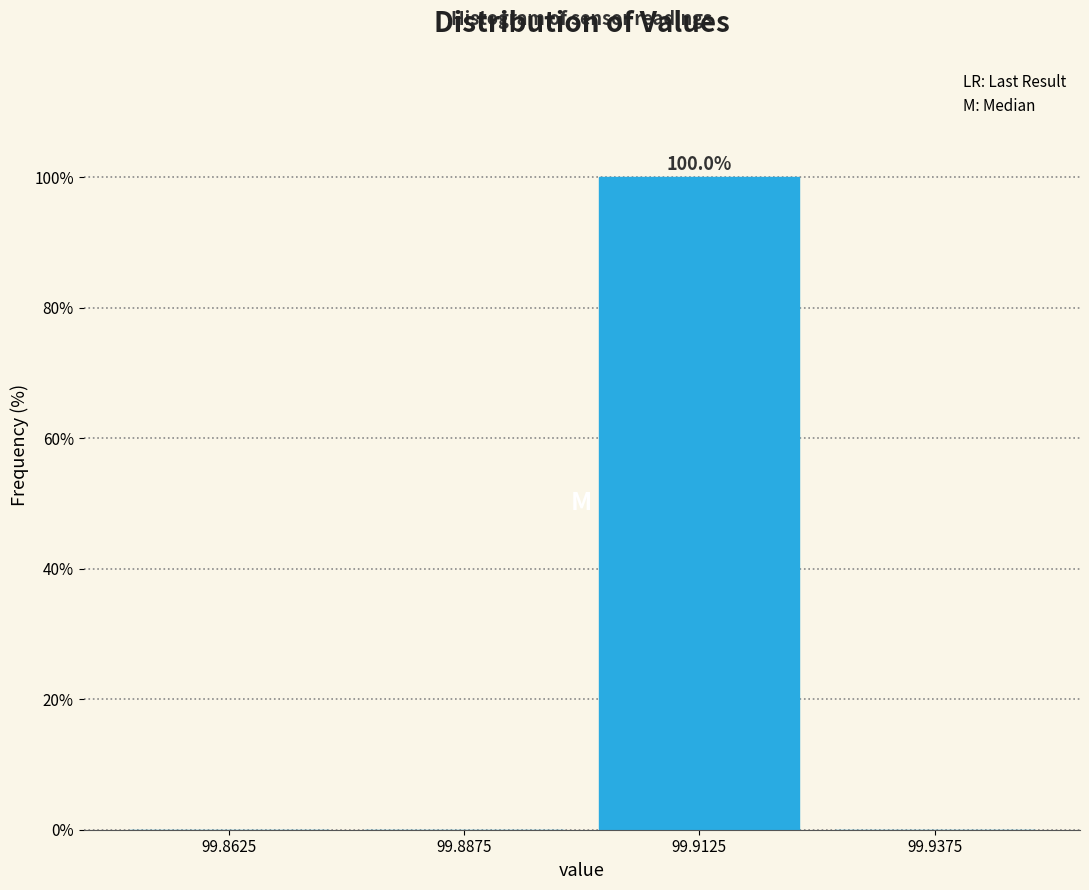

Which range on the x-axis has the tallest bar?

99.900 to 99.925